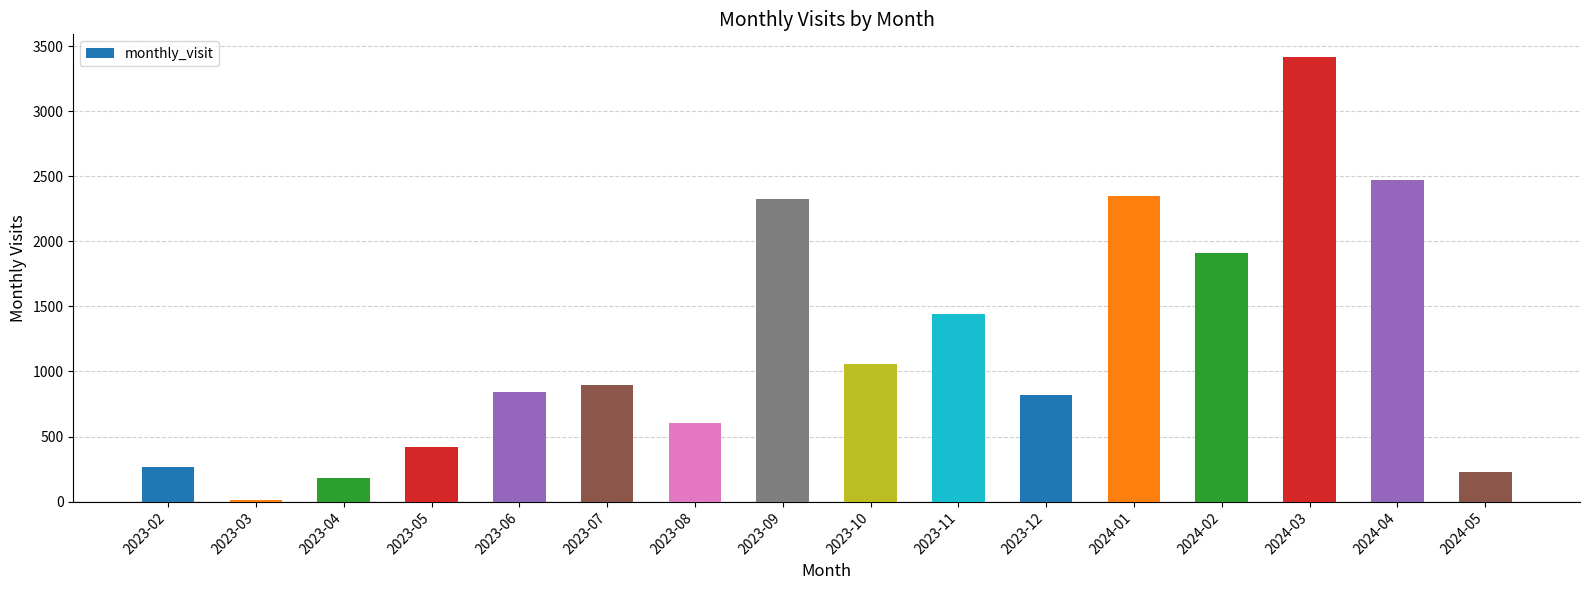

What is the sum of all values?

19241